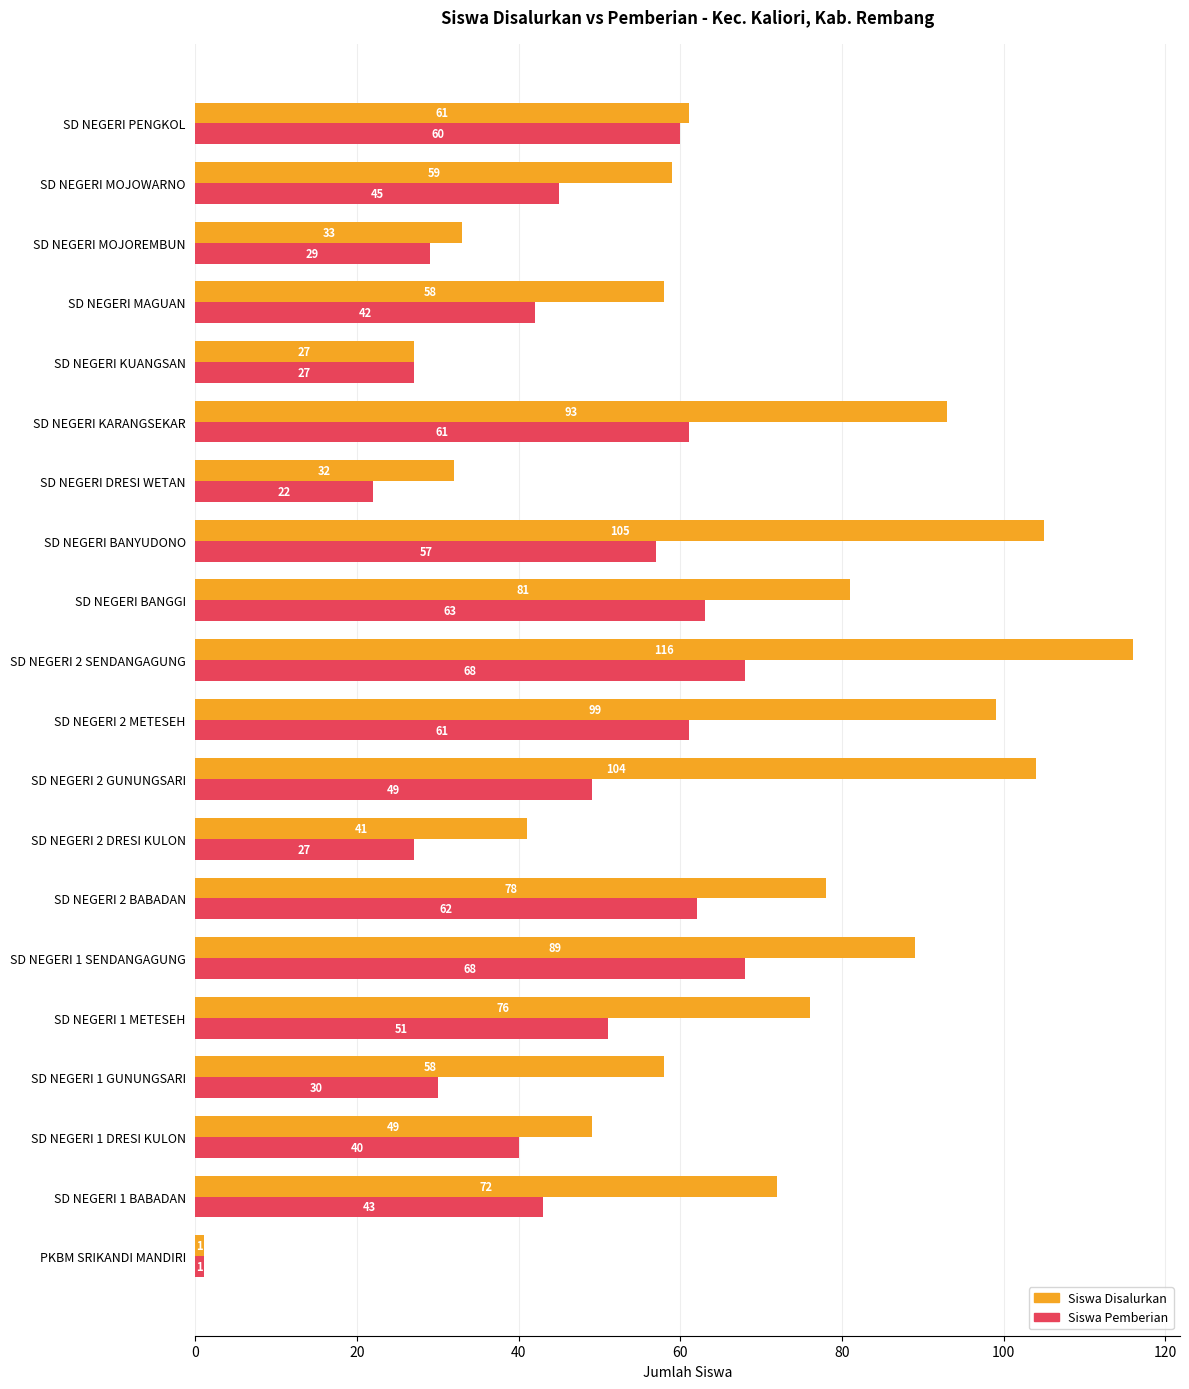

At how many categories does at least one series exceed 37?

16